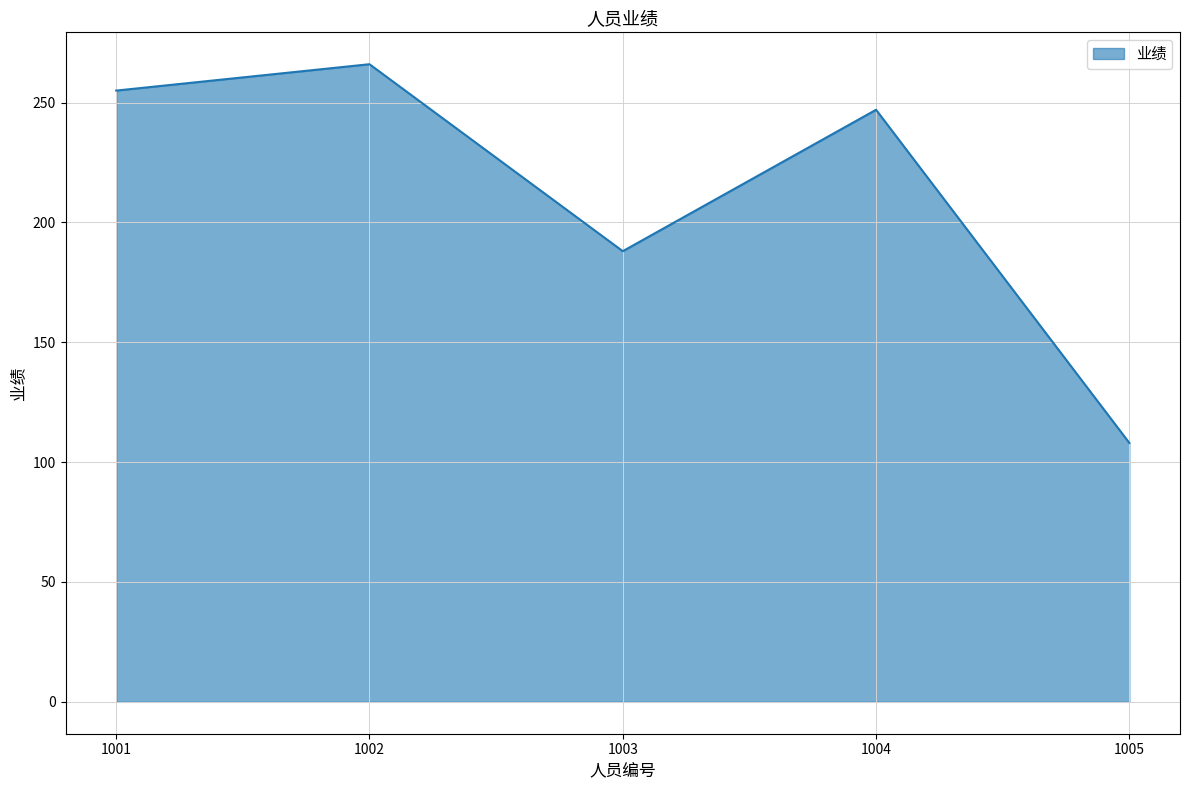

Where is the data nearest to the value 187?

1003